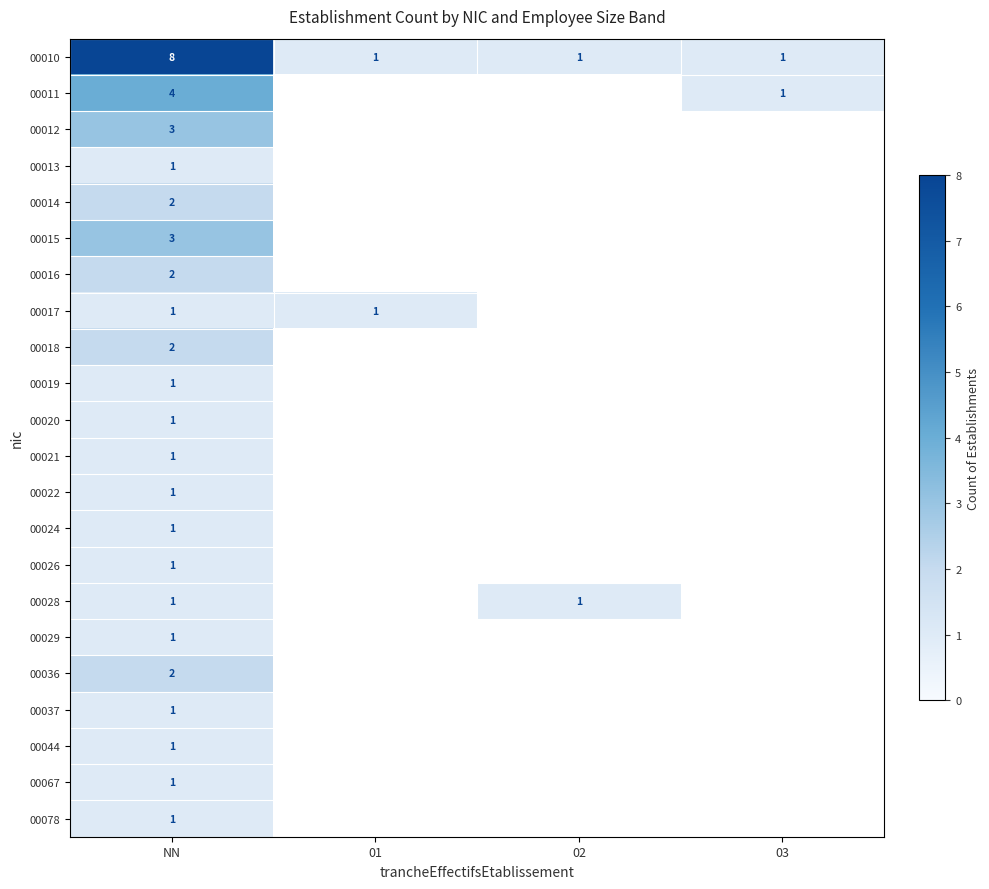

What is the total value across all series at NN?

40